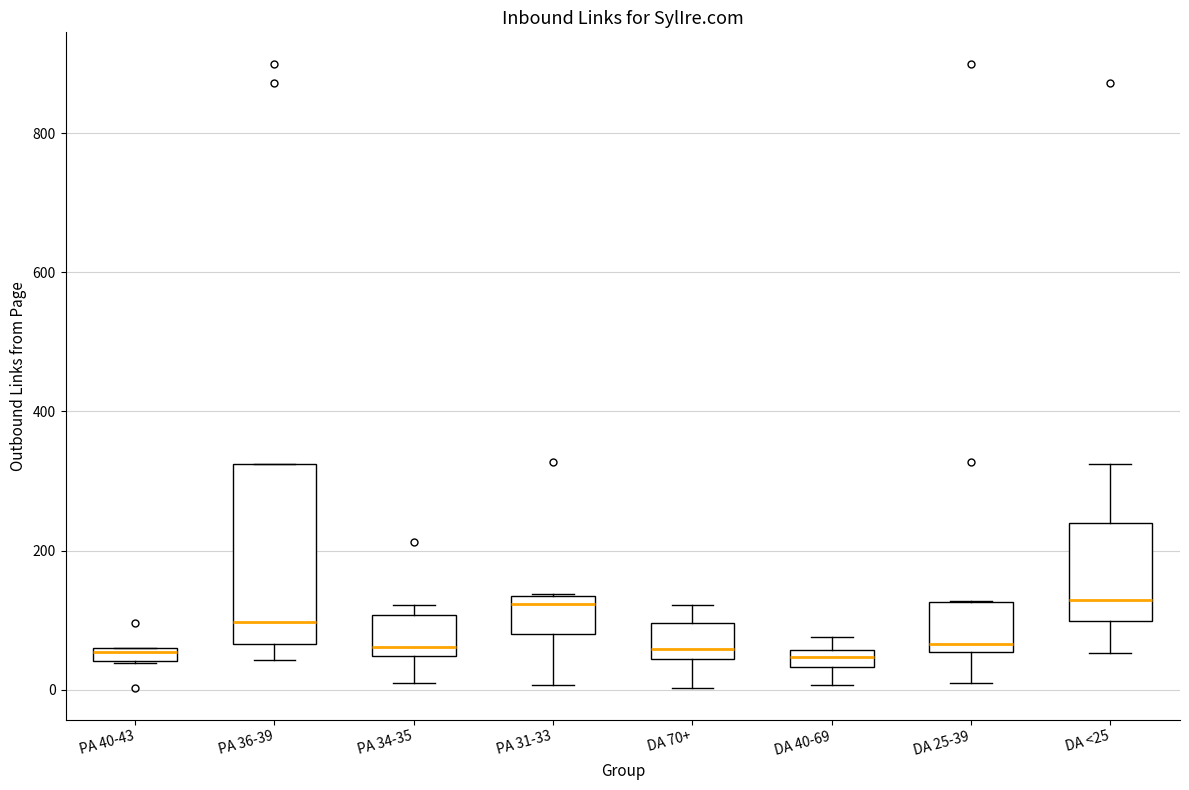

Which box is the tallest, from its lower edge to its upper edge?

PA 36-39